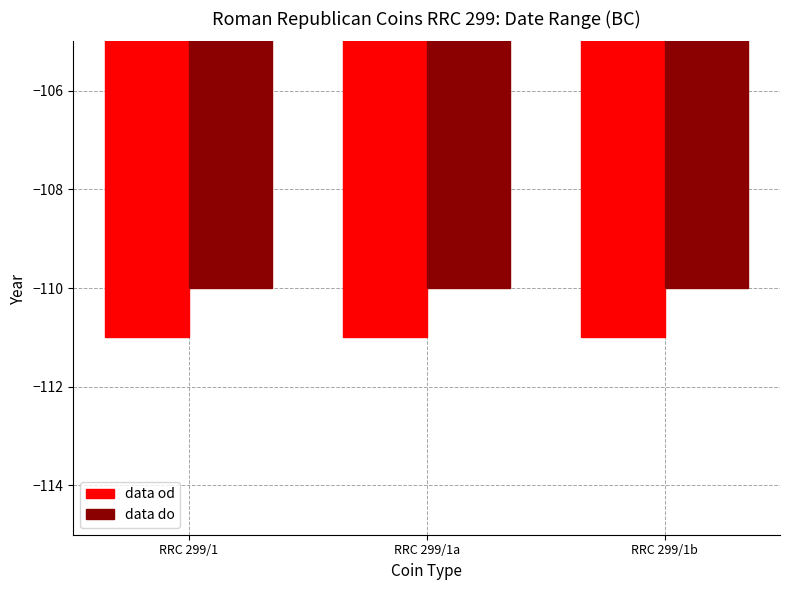

Is it true that data od equals -111 at RRC 299/1a?

True